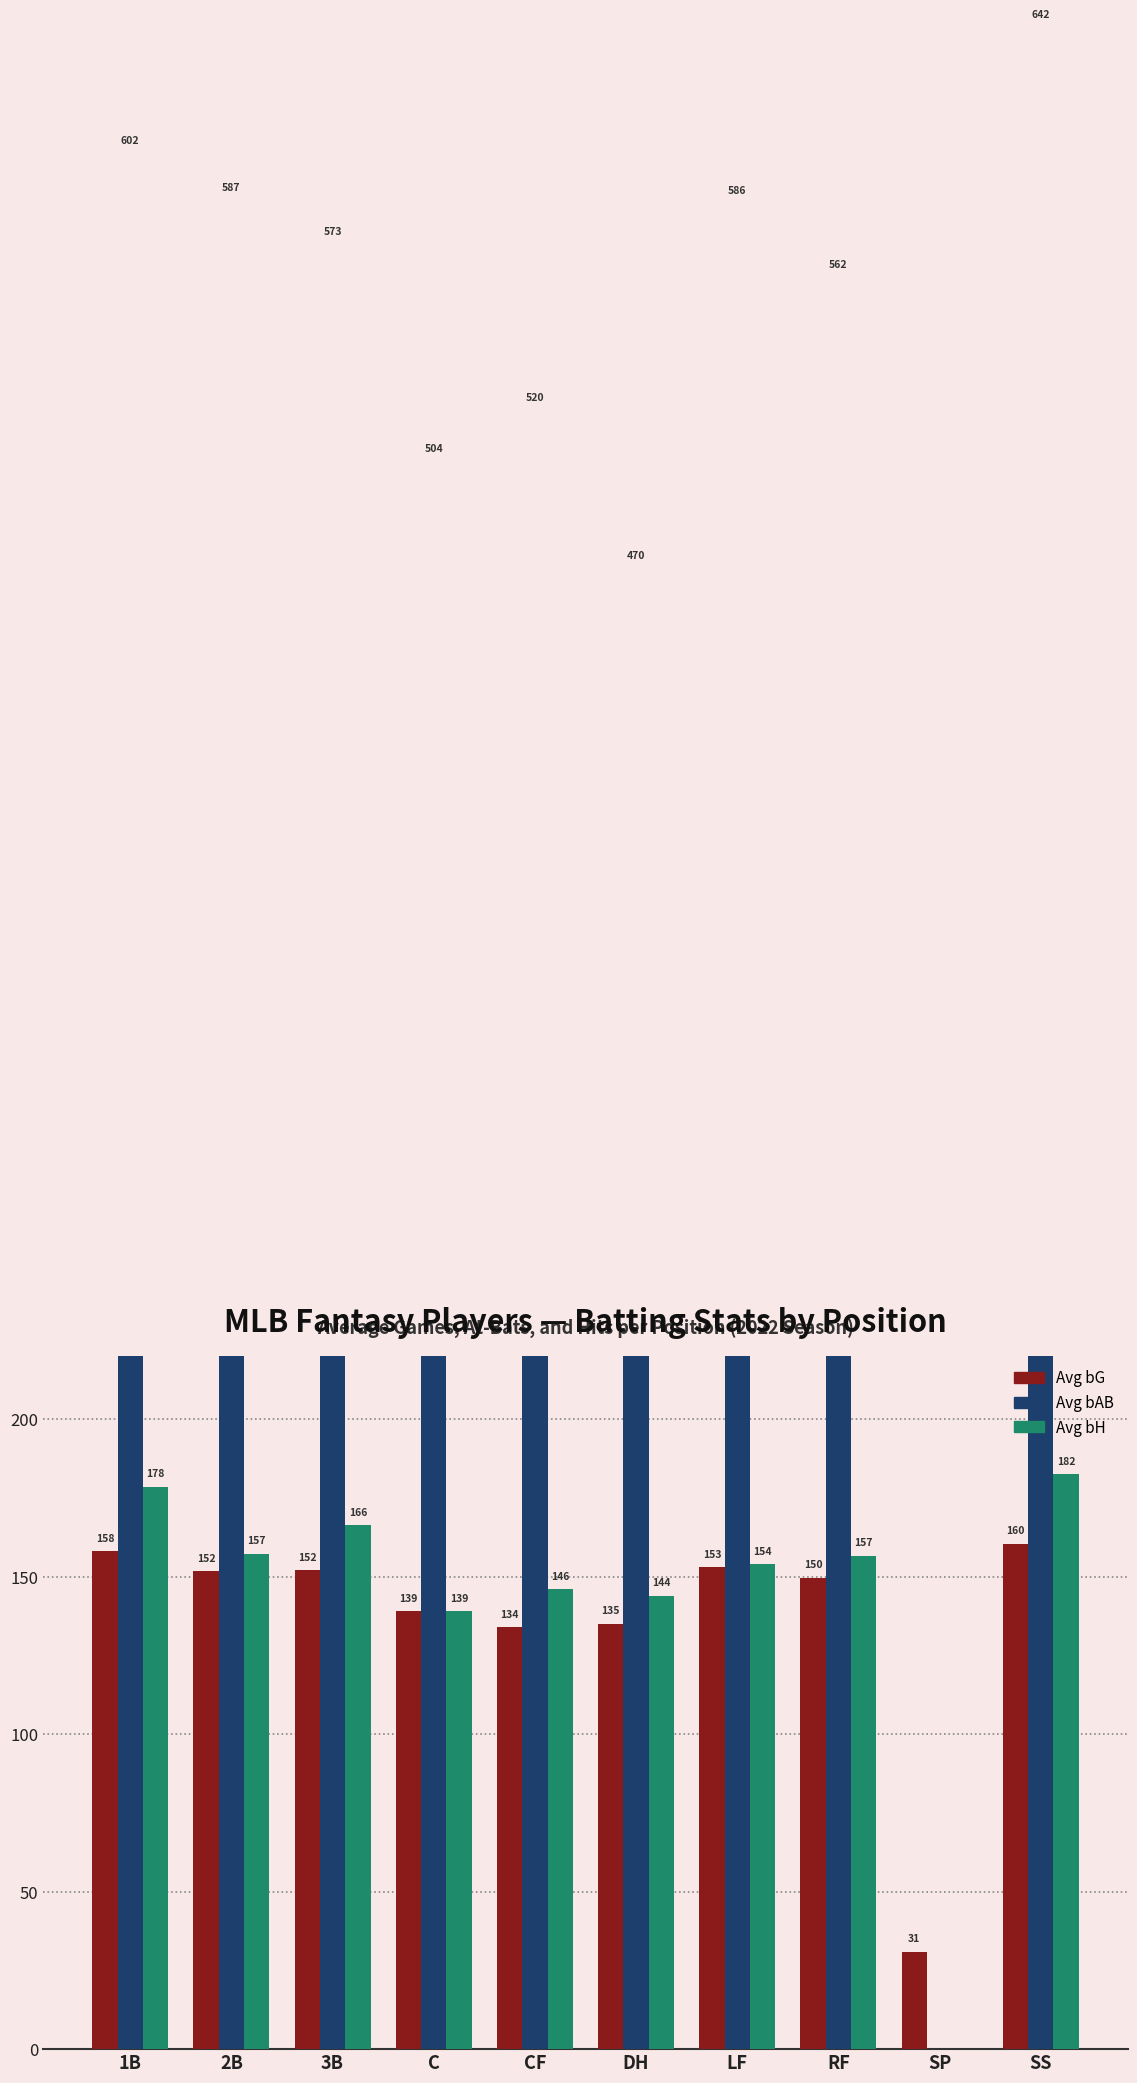

Reading left to right, what are all the values shown in this chart?

Avg bG: 1B=158.0	2B=151.7	3B=152.0	C=139.0	CF=134.0	DH=135.0	LF=153.0	RF=149.7	SP=30.9	SS=160.5
Avg bAB: 1B=601.8	2B=587.0	3B=572.8	C=504.0	CF=520.2	DH=470.0	LF=586.0	RF=562.3	SP=0.0	SS=641.8
Avg bH: 1B=178.5	2B=157.3	3B=166.3	C=139.0	CF=146.0	DH=144.0	LF=154.0	RF=156.7	SP=0.0	SS=182.5